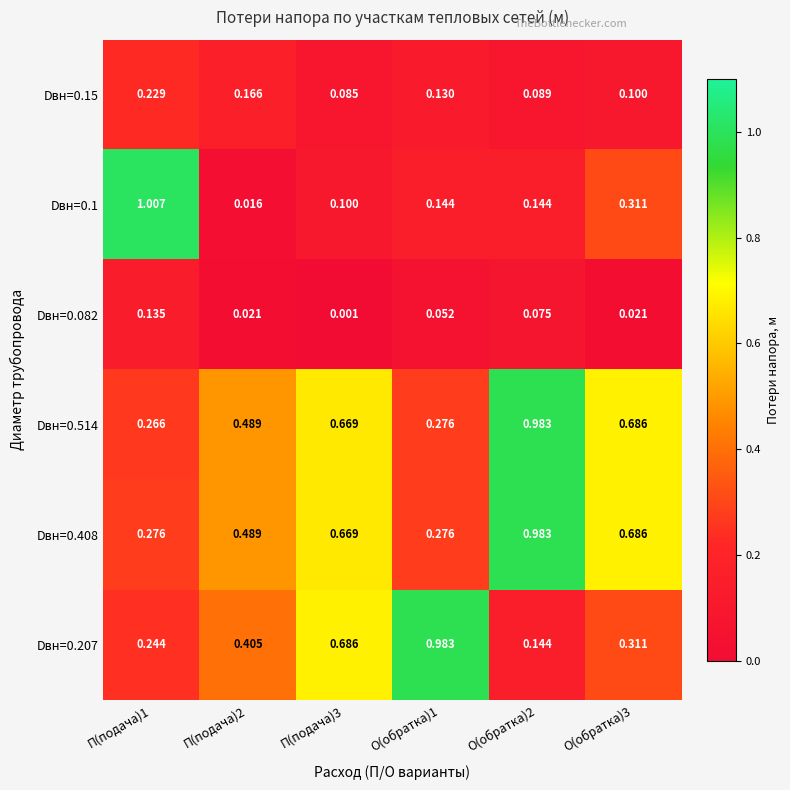

Is the value of Dвн=0.514 at П(подача)2 greater than the value of Dвн=0.1 at О(обратка)2?

Yes